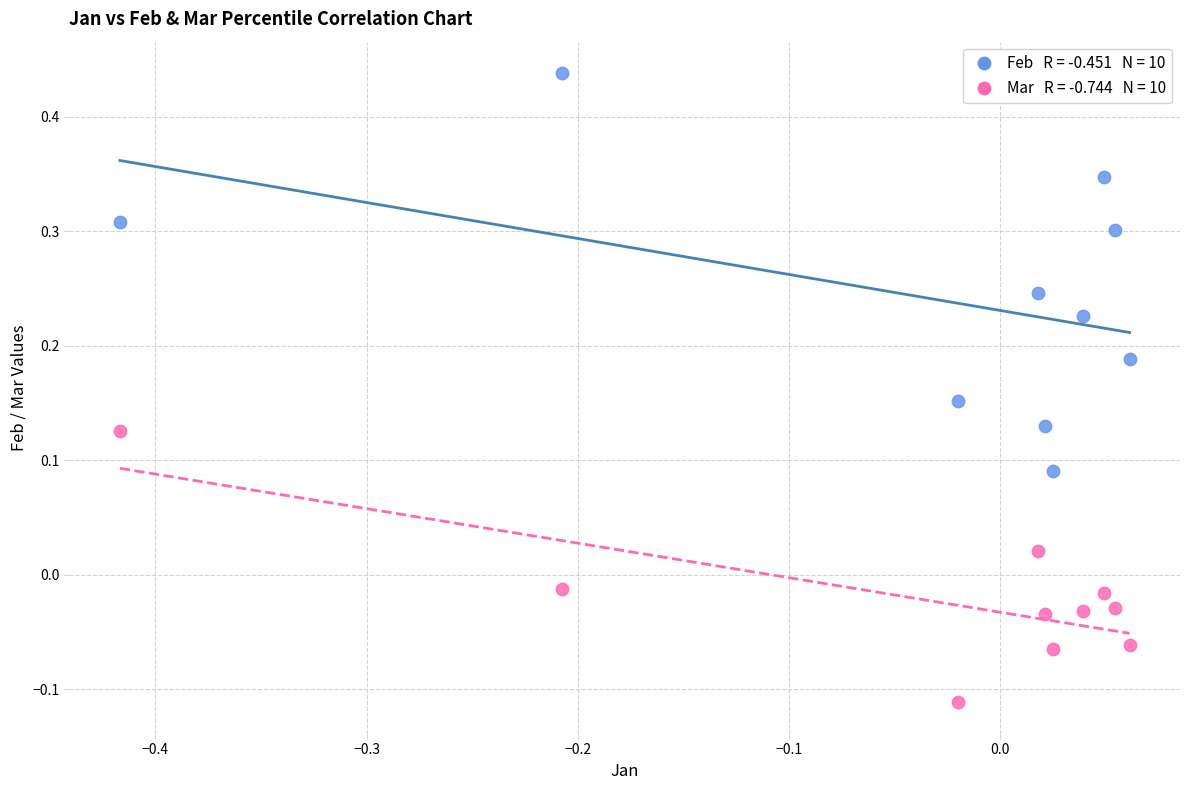

Across all data points, what is the range of X values (max minus min)?

0.5